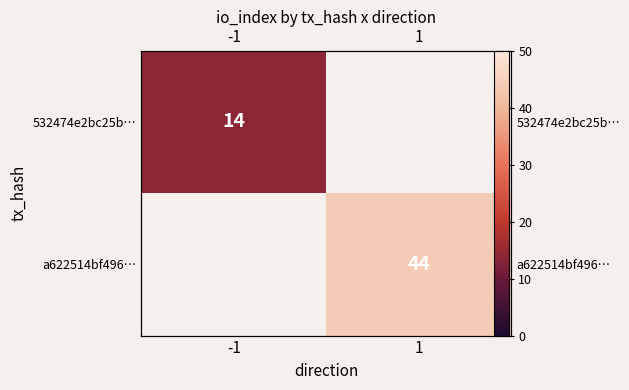

At which label does a622514bf496… reach its minimum?

-1